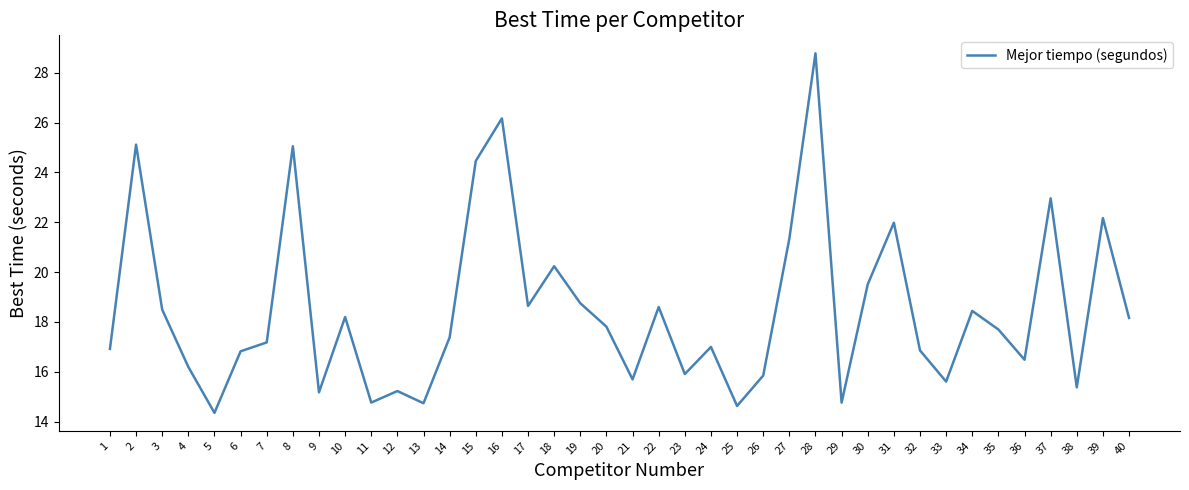

Approximately how many times larger is the value at 39 compared to 34?

1.2